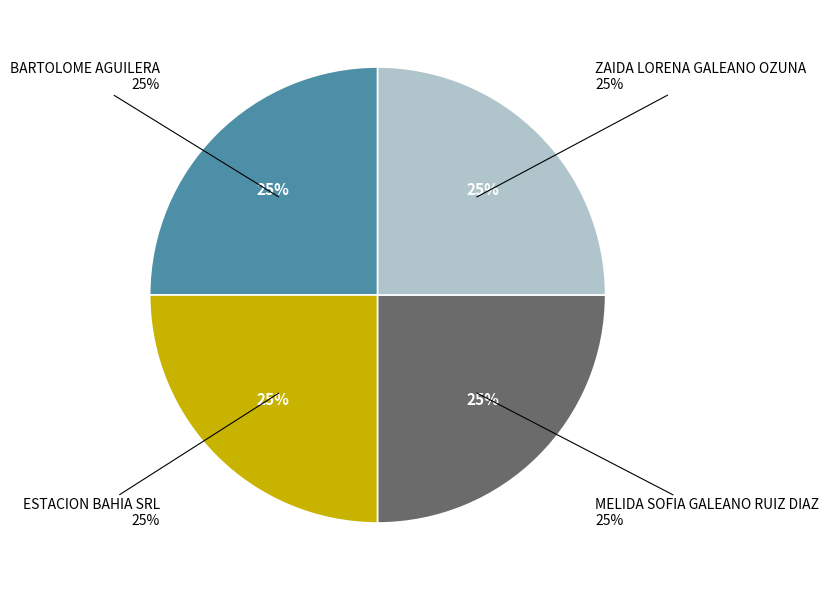

To the nearest percent, what percentage of the pie is BARTOLOME AGUILERA?

25%